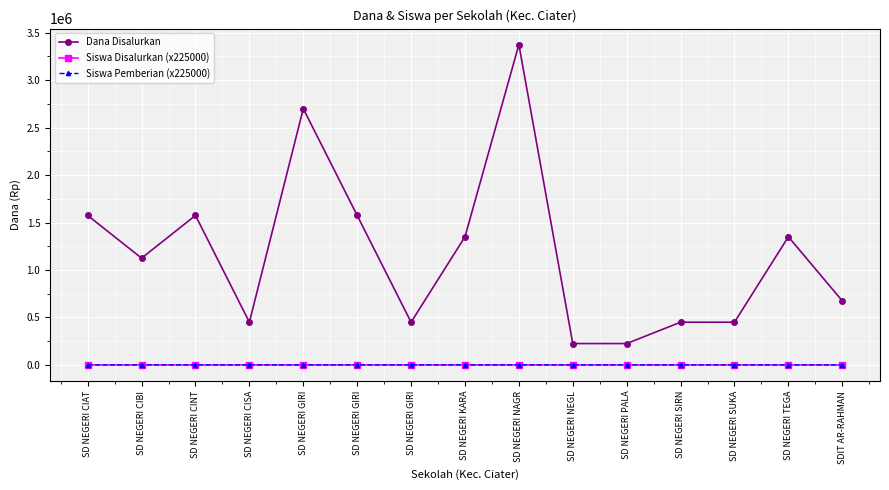

What is the spread (max minus min) of values at SD NEGERI TEGA?

1349994